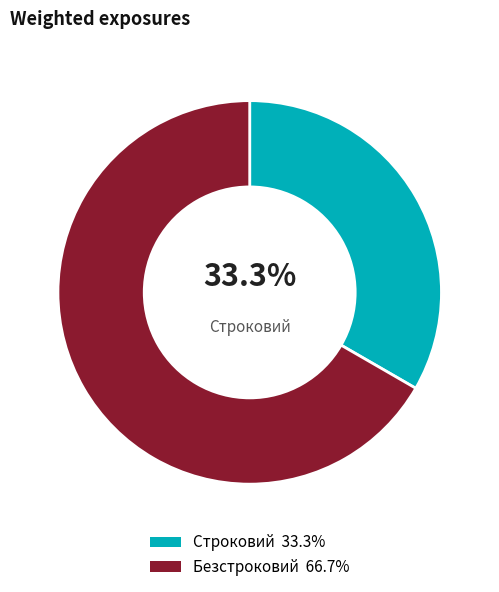

Is there a majority slice in this chart?

Yes